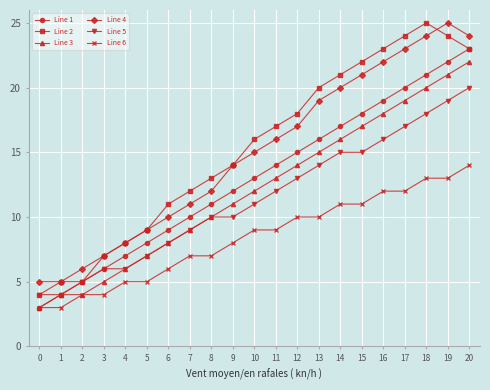

How many categories are shown in the chart?

21